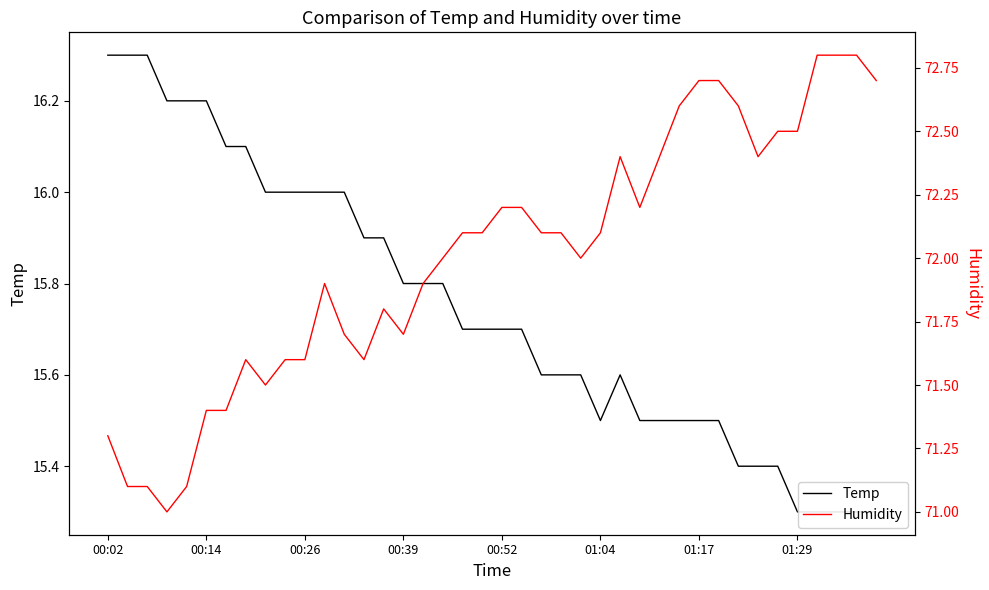

True or false: Humidity has more than 0 interior local peaks.

True